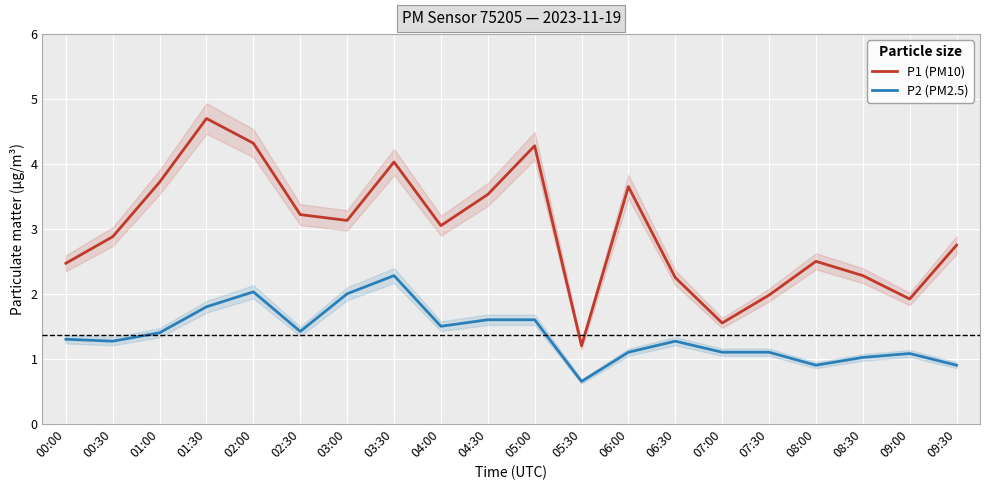

Which series changed the most between 00:30 and 05:30?

P1 (PM10)